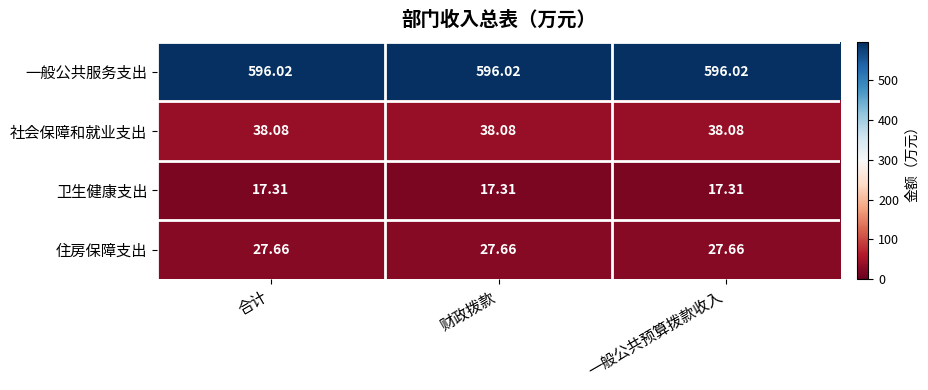

Is the value of 住房保障支出 at 合计 greater than the value of 一般公共服务支出 at 财政拨款?

No